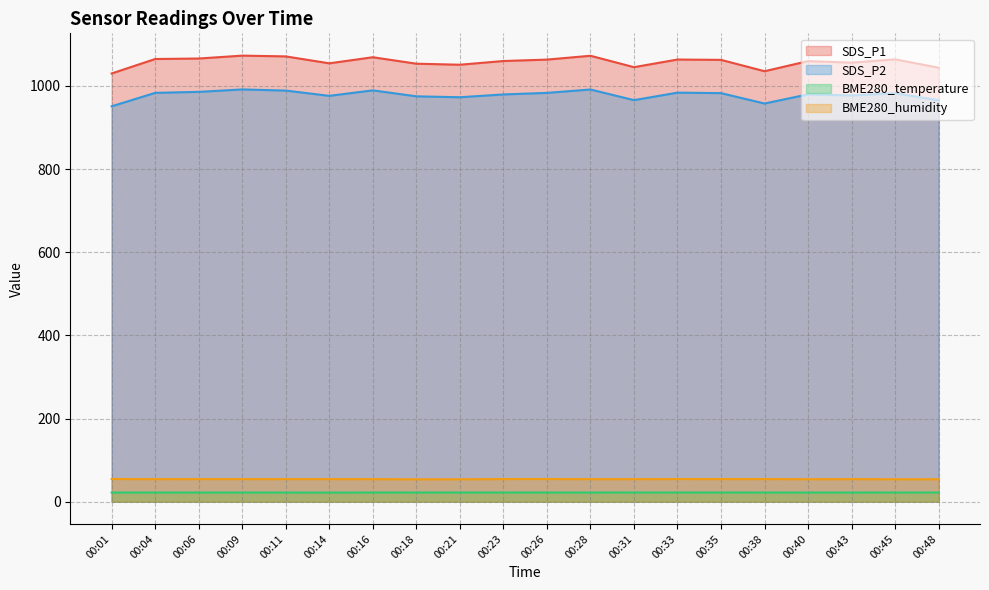

What is the value of the BME280_temperature point at the 7th from the left?

21.9